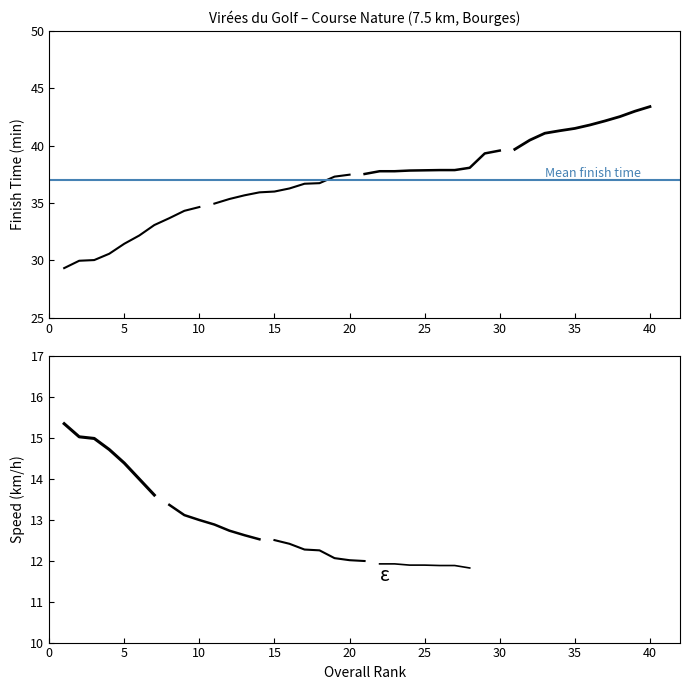

What is the difference between the maximum and minimum values in the Rank 11-20 series?

2.5